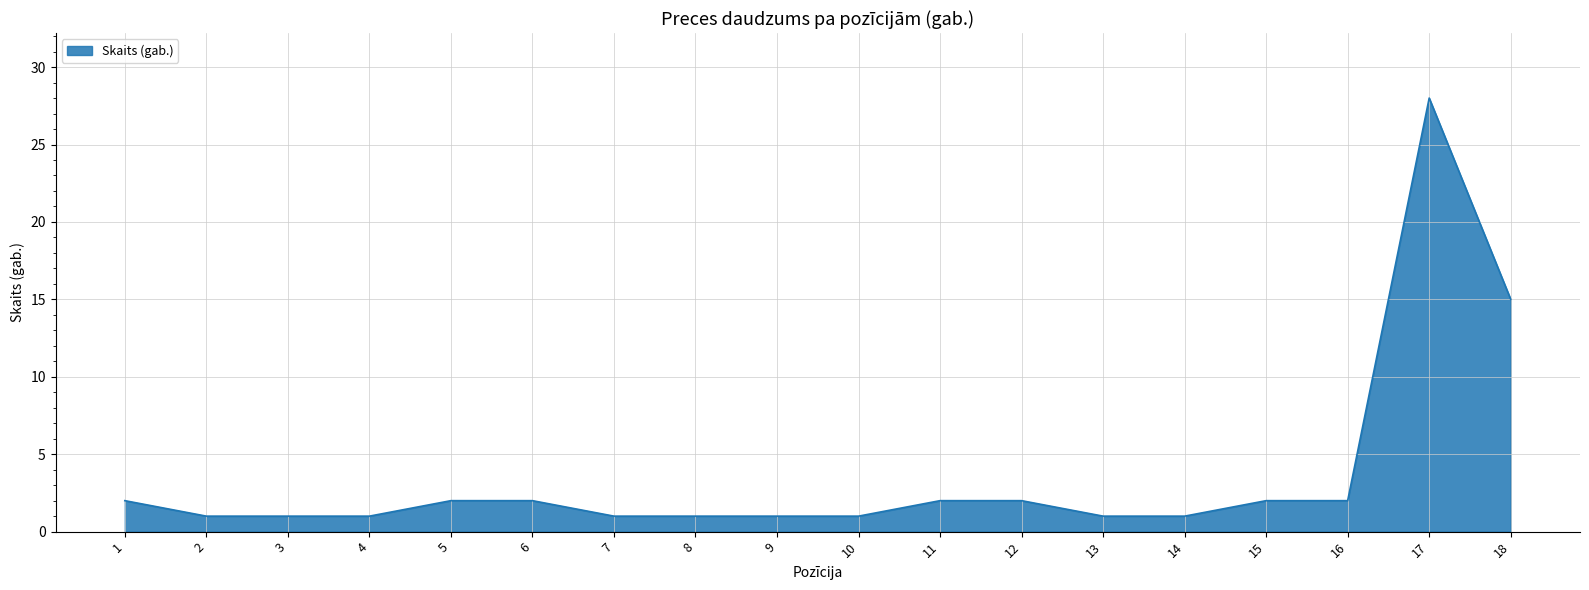

Which category has the highest value across all series?

17